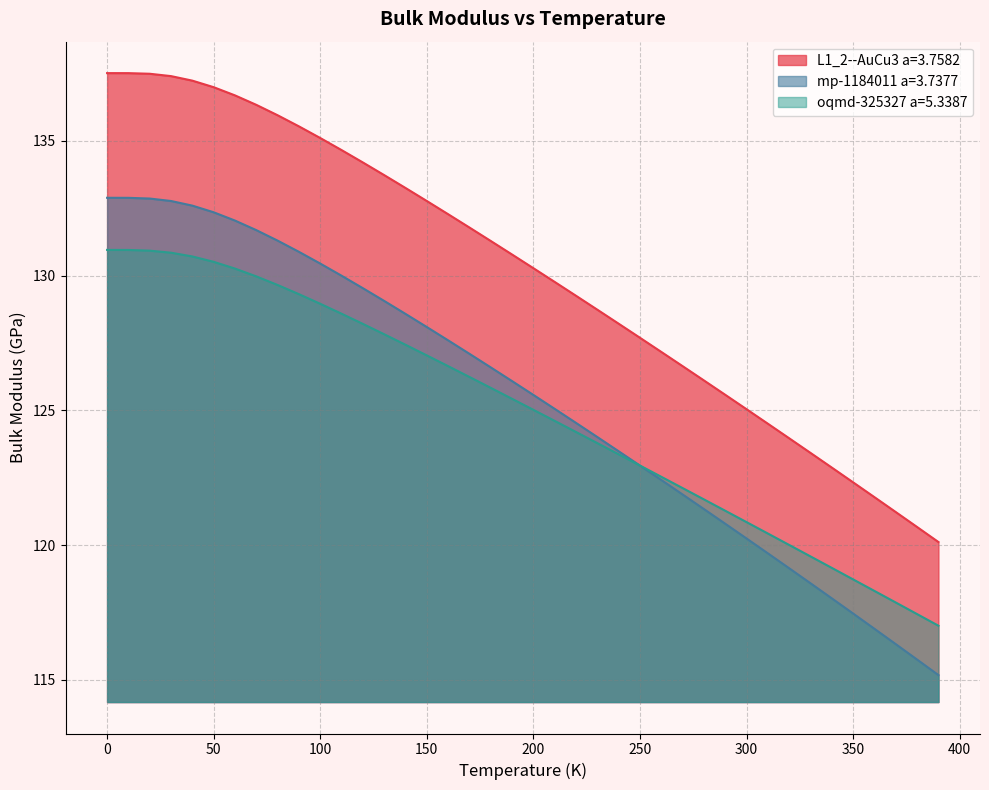

What is the average value of the L1_2--AuCu3 a=3.7582 series?

130.1